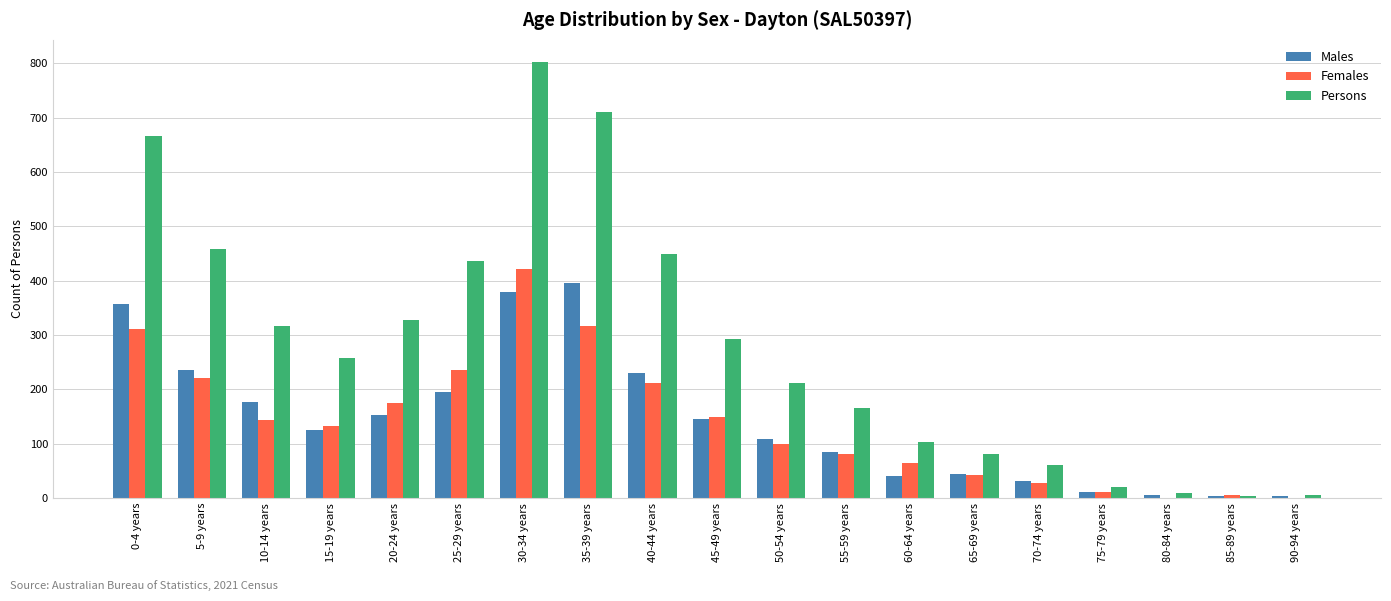

Between 30-34 years and 35-39 years, which series saw the biggest shift?

Females